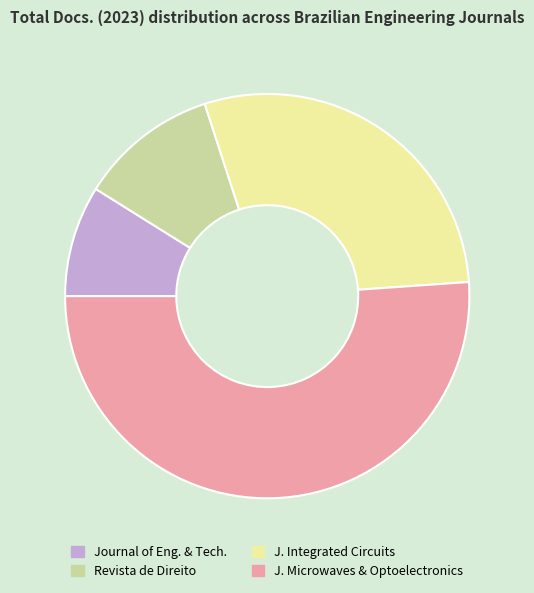

Is there a majority slice in this chart?

Yes